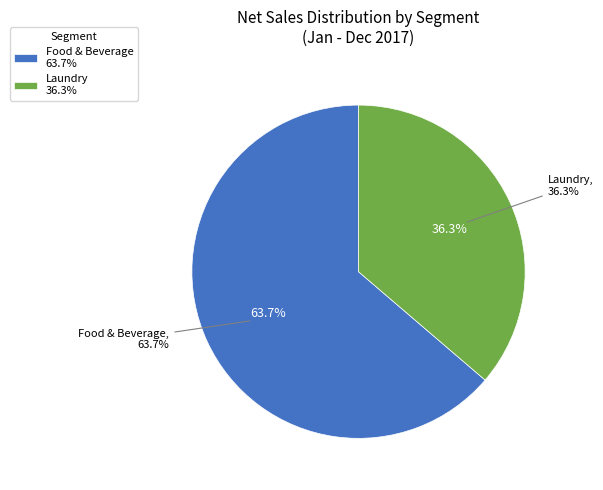

Is there any slice that represents more than half of the pie?

Yes